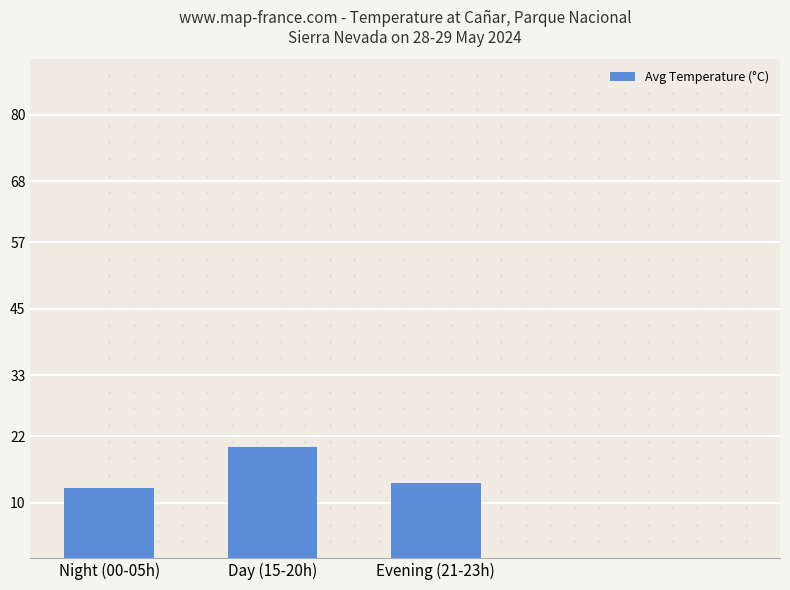

What is the difference between the maximum and minimum values?

7.4